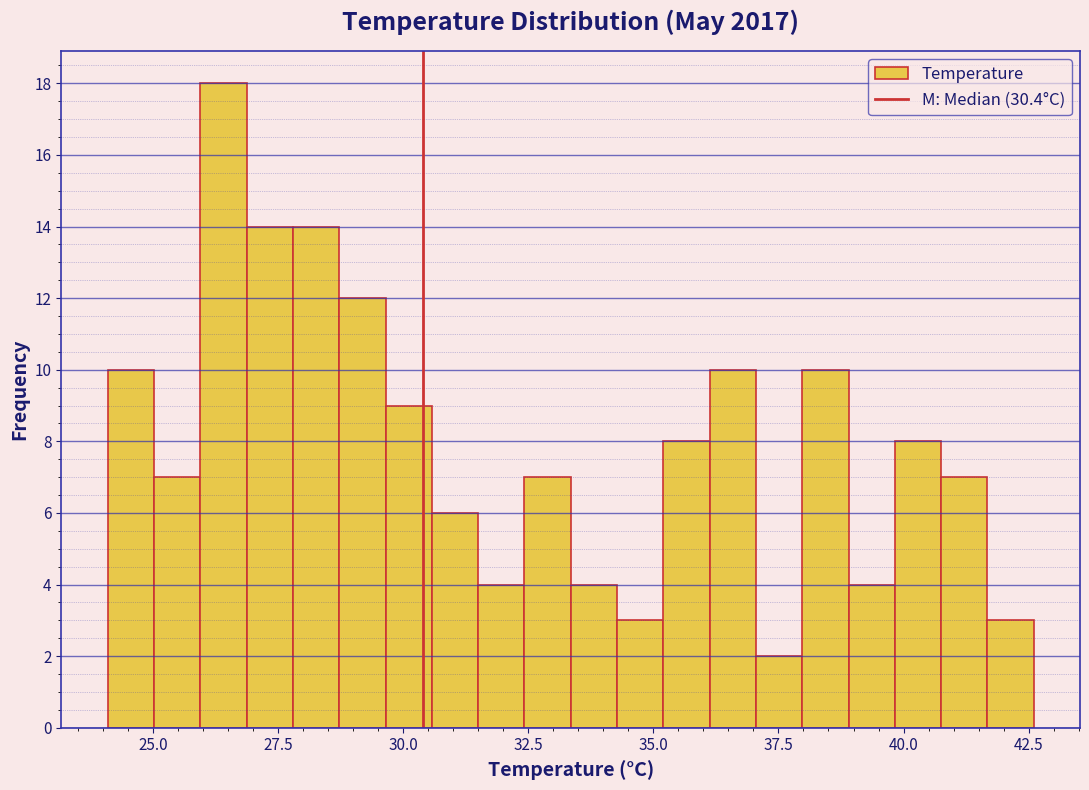

Read against the x-axis, roughly where is the centre of the tallest bar?

26.5